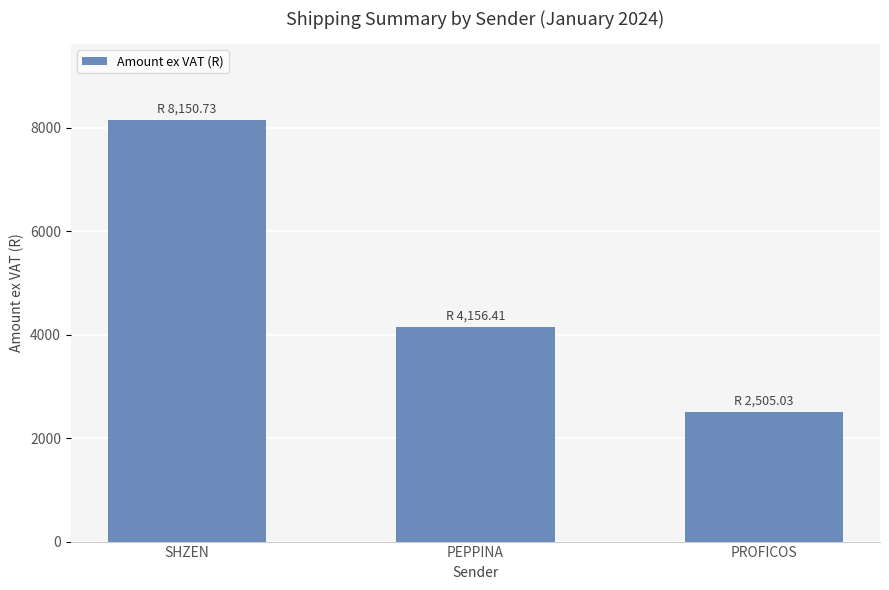

Are the bars grouped side by side (vs. stacked)?

No